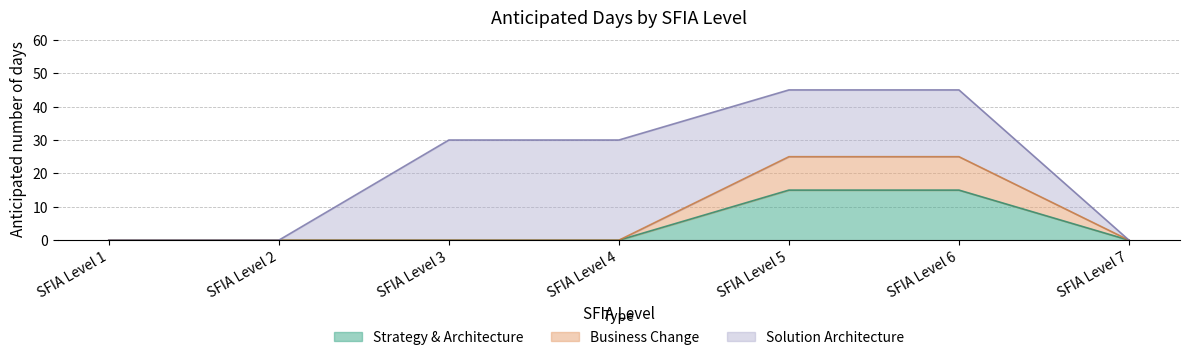

True or false: Strategy & Architecture and Business Change cross at least once.

False